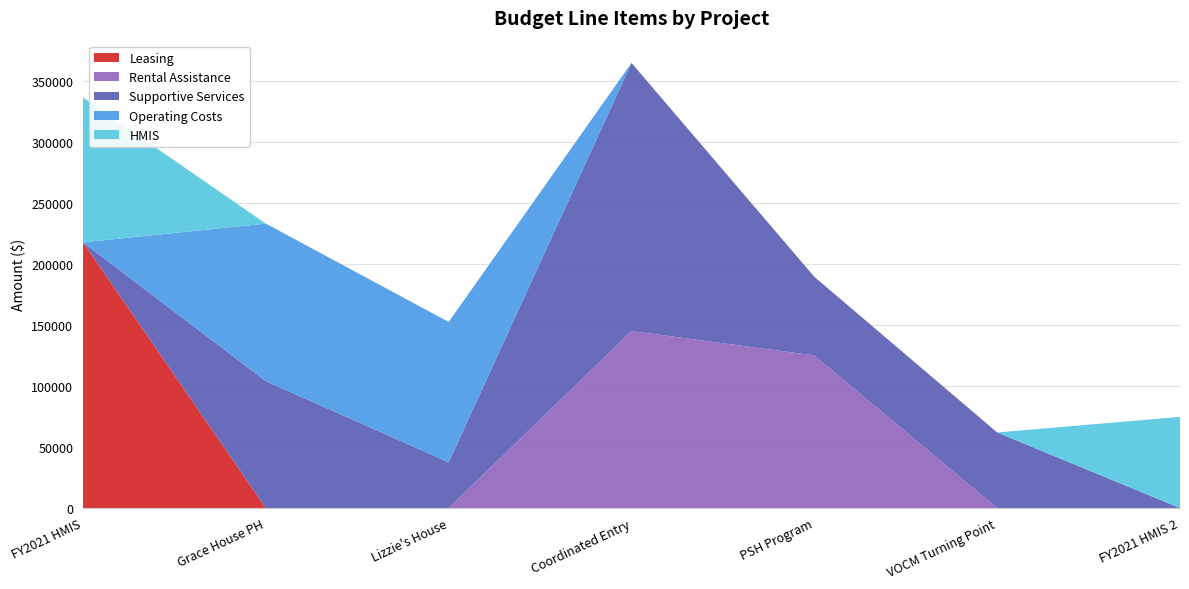

Reading left to right, transcribe all the data shown in this chart.

Leasing: 217709	0	0	0	0	0	0
Rental Assistance: 0	0	0	145008	125028	0	0
Supportive Services: 0	103968	37468	219661	64403	61940	0
Operating Costs: 0	129068	115009	0	0	0	0
HMIS: 118650	0	0	0	0	0	74671